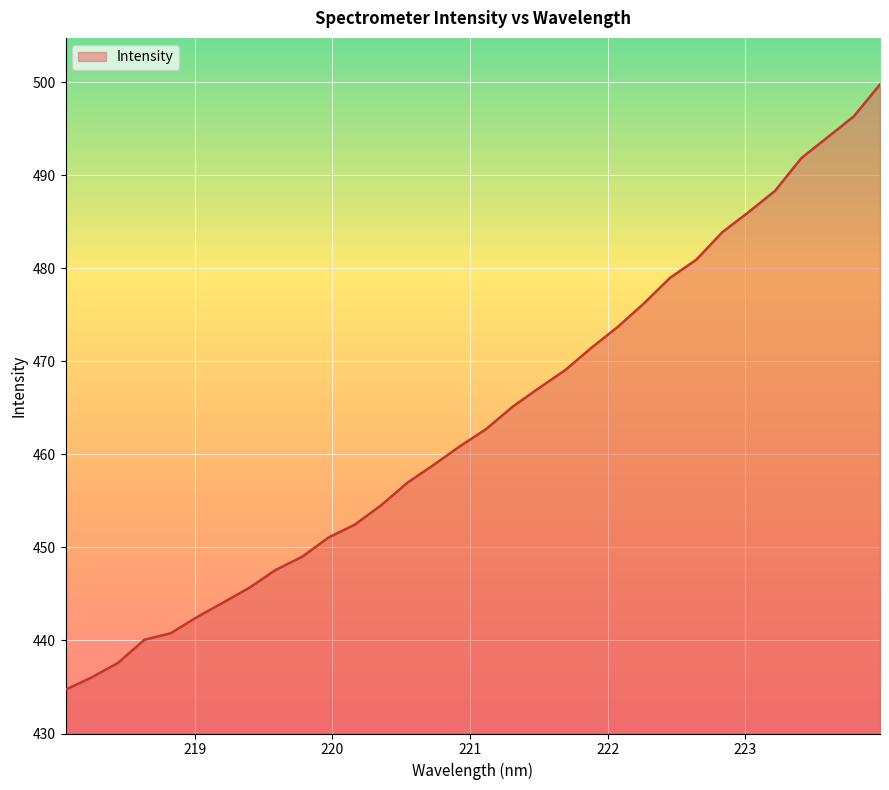

What is the maximum value shown in the chart?

499.8